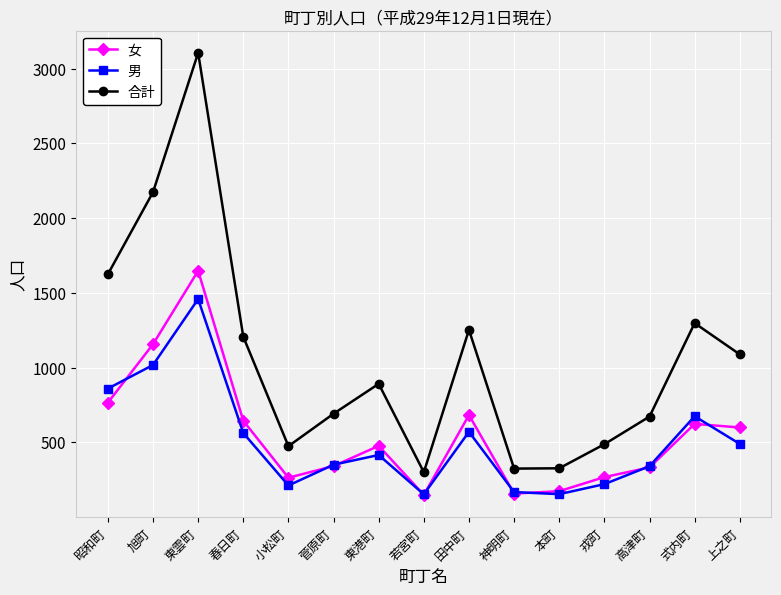

How many interior local valleys does the 合計 series have?

3